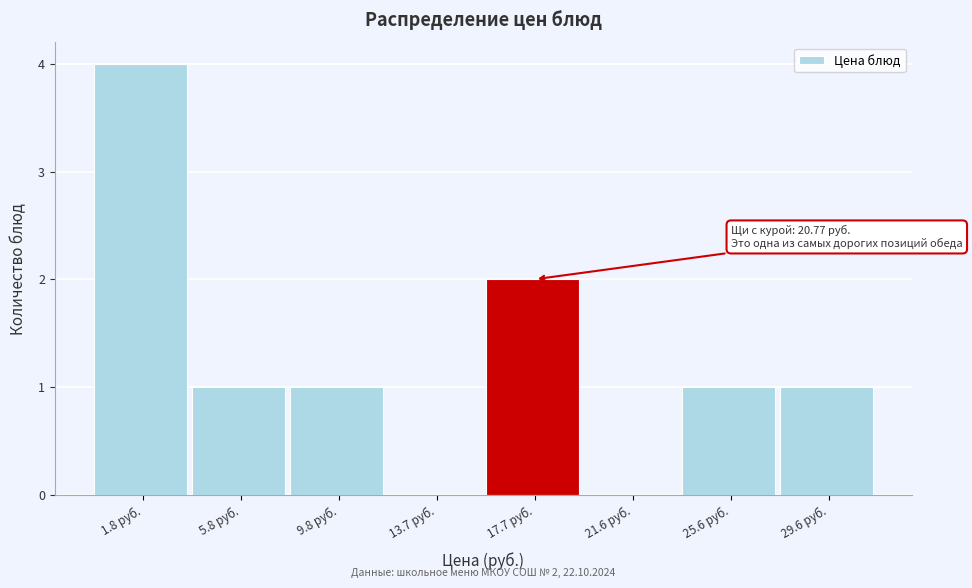

Reading left to right, list all the values displayed in this chart.

1.8 руб.=4	5.8 руб.=1	9.8 руб.=1	13.7 руб.=0	17.7 руб.=2	21.6 руб.=0	25.6 руб.=1	29.6 руб.=1